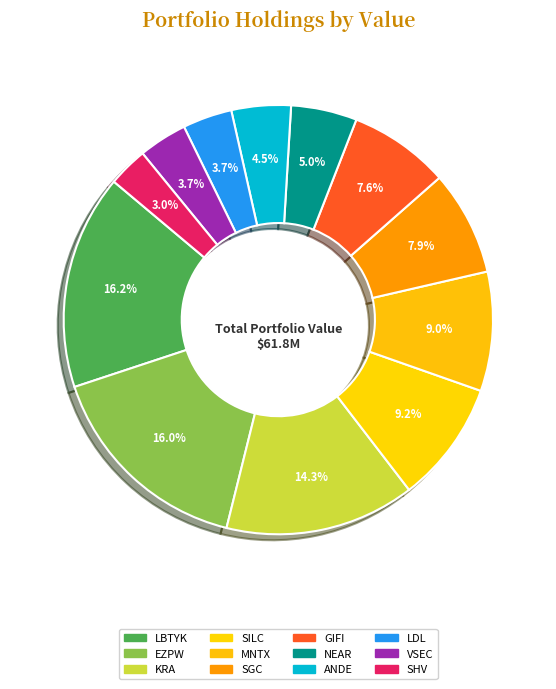

How many segments does this pie chart have?

12